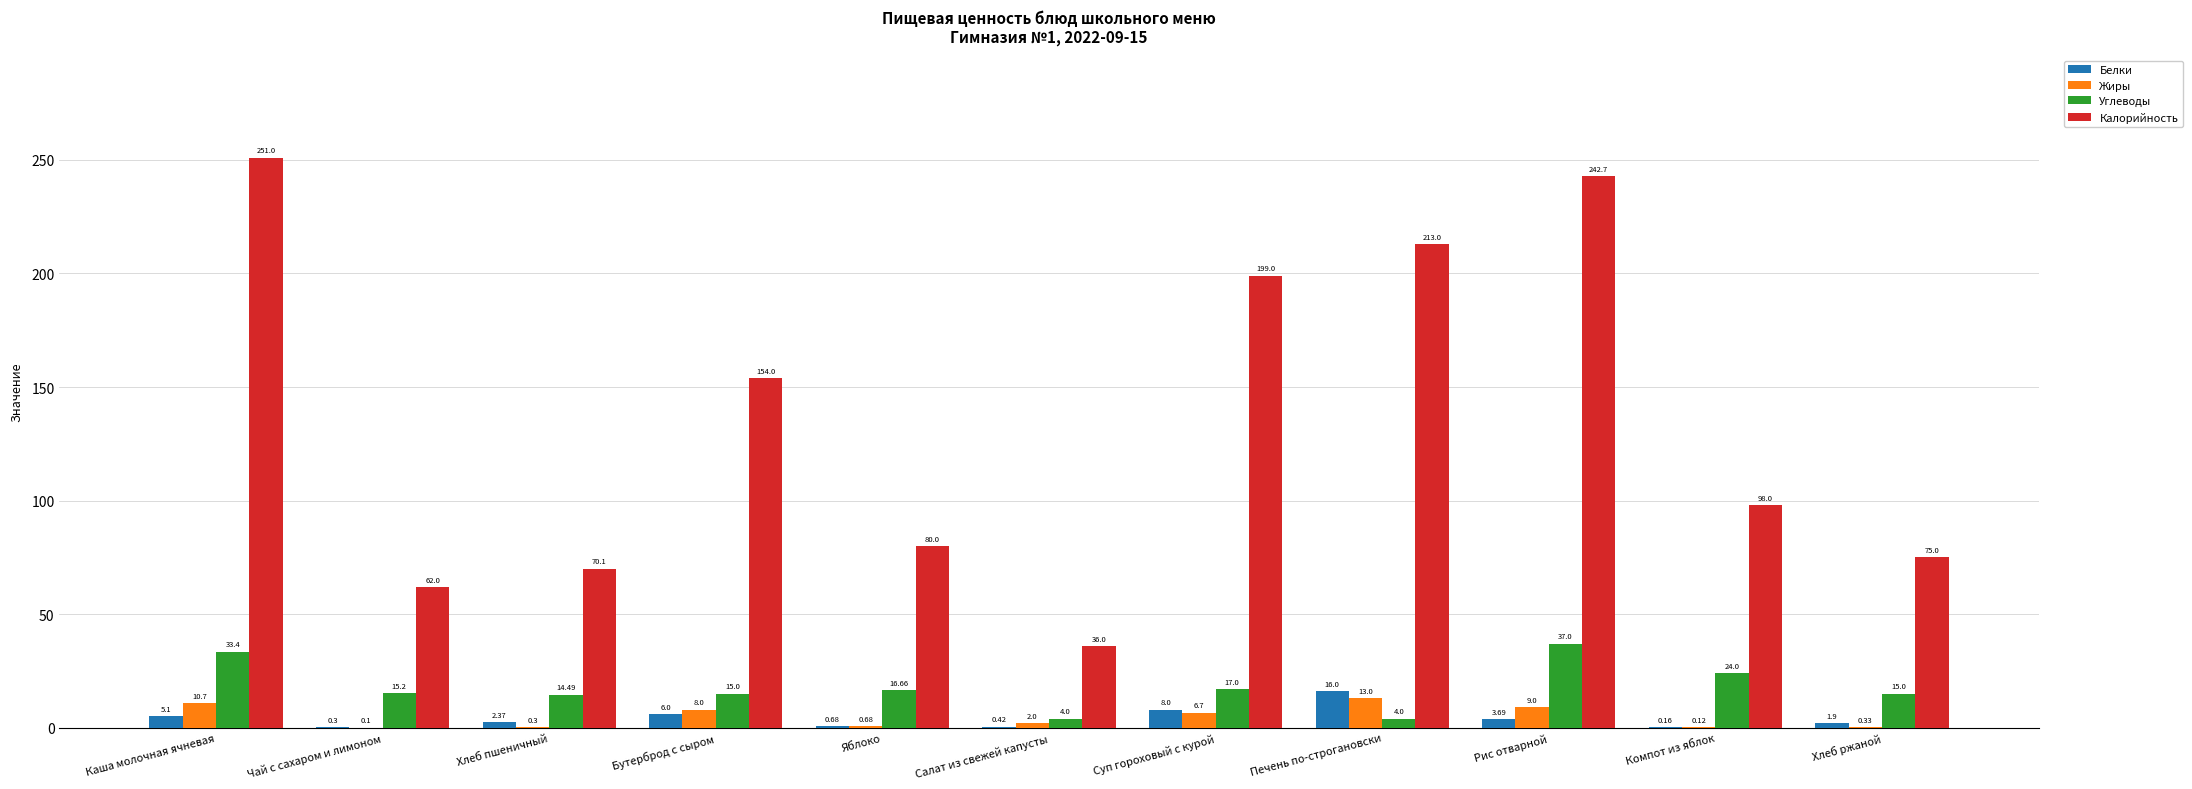

What value does the Жиры series have at Хлеб ржаной?

0.3